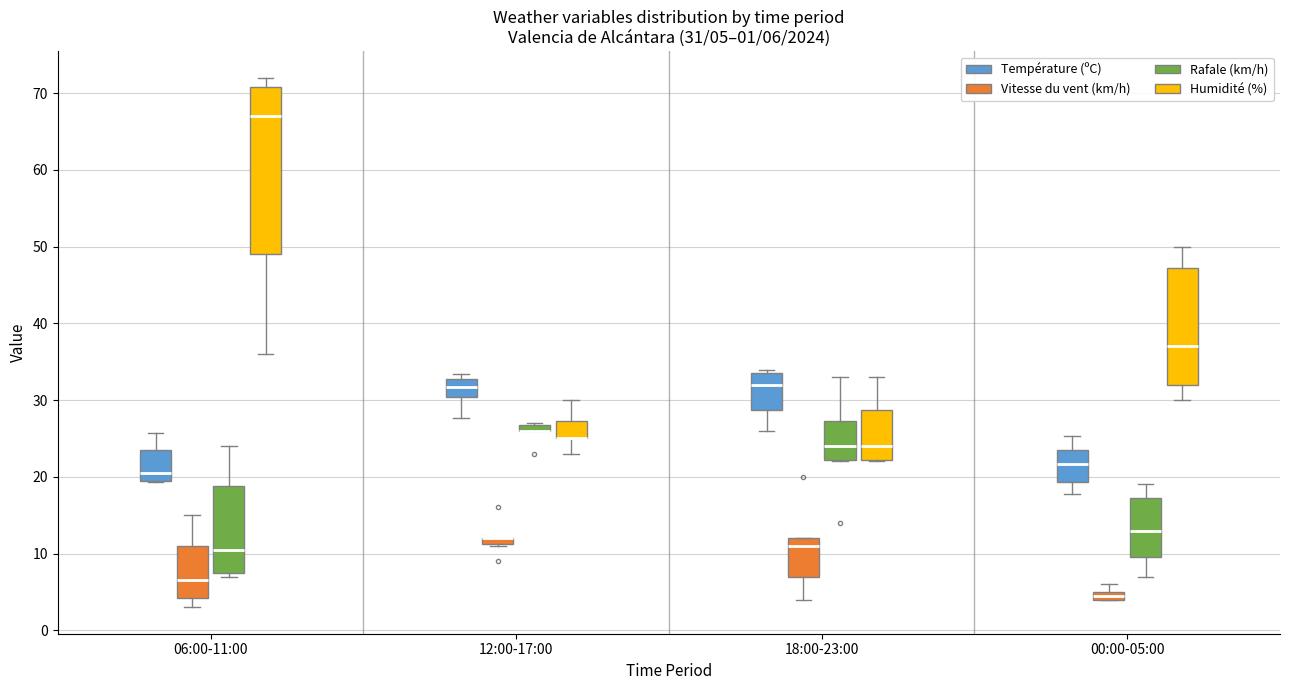

Which box is the tallest, from its lower edge to its upper edge?

06:00-11:00 (Humidité (%))